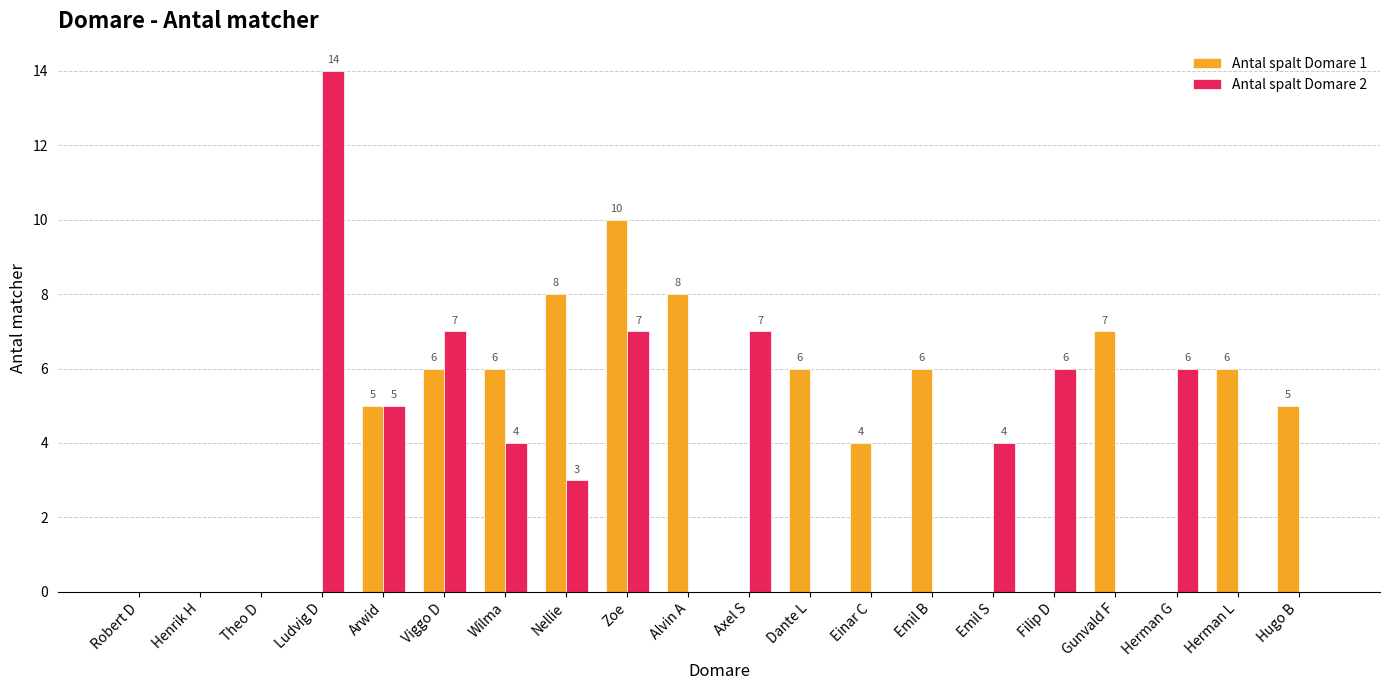

What are all the series names shown in the legend?

Antal spalt Domare 1, Antal spalt Domare 2